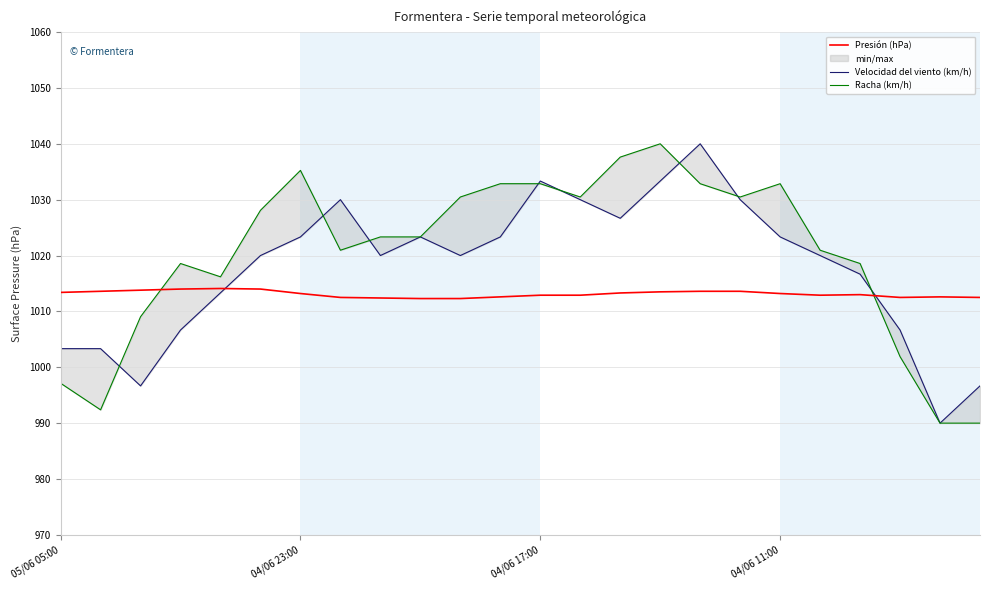

True or false: Presión (hPa) has a value of 605.0 at 04/06 17:00.

False